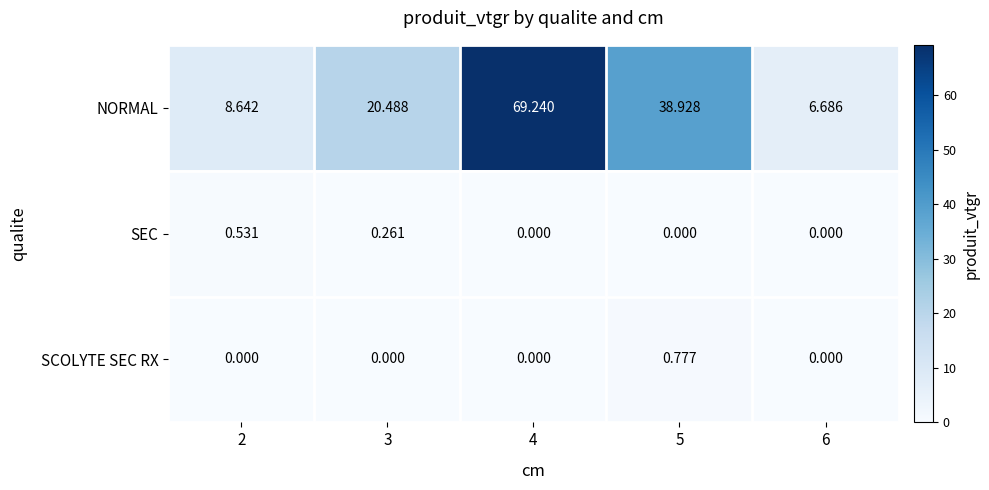

Rank the series at 2 from lowest to highest value.

SCOLYTE SEC RX, SEC, NORMAL